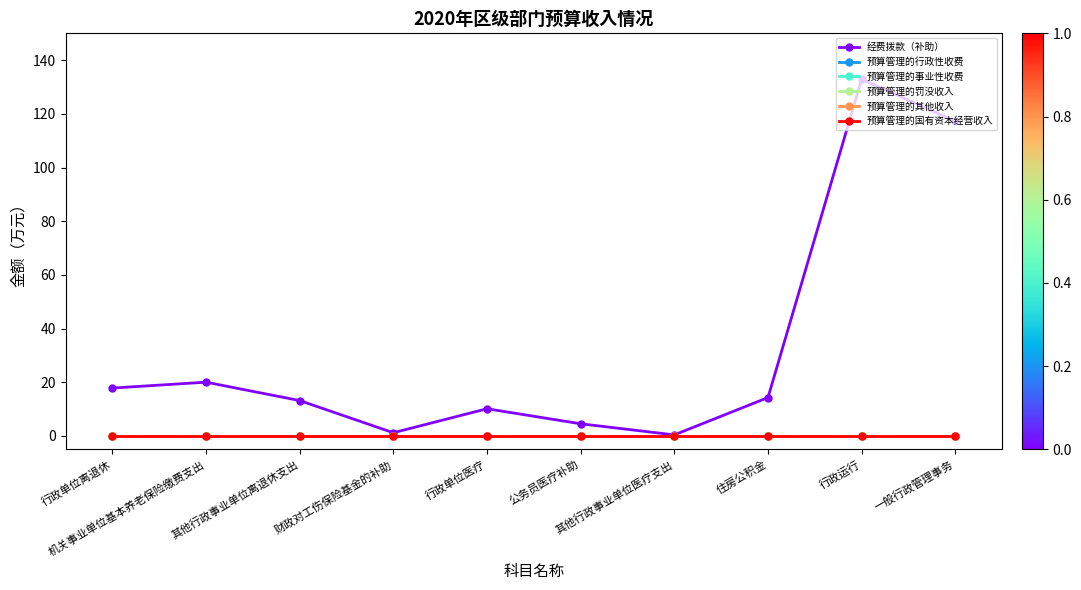

What is the total value across all series at 其他行政事业单位医疗支出?

0.4